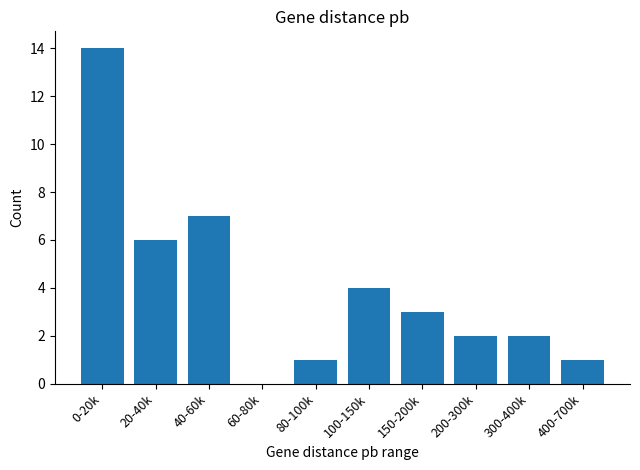

What is the sum of all values?

40